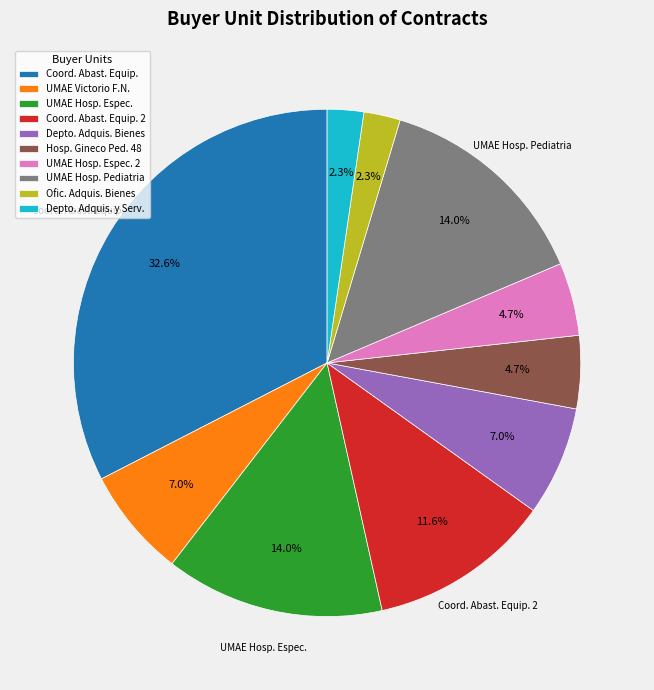

What percentage is NOT represented by UMAE Victorio F.N.?

93.0%